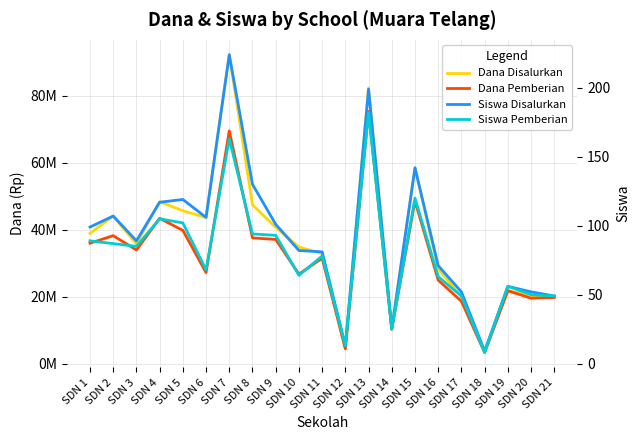

What is the highest value of the Dana Disalurkan series?

92250000